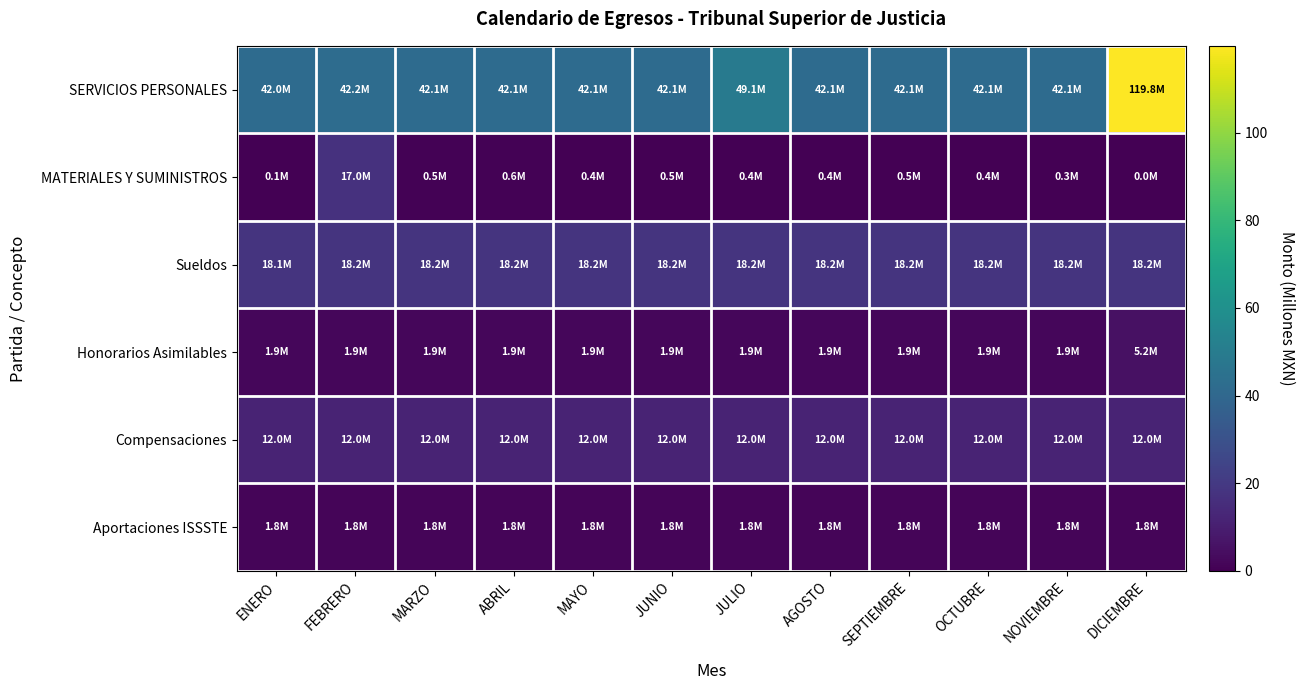

Reading left to right, extract all data points from this chart.

SERVICIOS PERSONALES: ENERO=42.0	FEBRERO=42.2	MARZO=42.1	ABRIL=42.1	MAYO=42.1	JUNIO=42.1	JULIO=49.1	AGOSTO=42.1	SEPTIEMBRE=42.1	OCTUBRE=42.1	NOVIEMBRE=42.1	DICIEMBRE=119.8
MATERIALES Y SUMINISTROS: ENERO=0.1	FEBRERO=17.0	MARZO=0.5	ABRIL=0.6	MAYO=0.4	JUNIO=0.5	JULIO=0.4	AGOSTO=0.4	SEPTIEMBRE=0.5	OCTUBRE=0.4	NOVIEMBRE=0.3	DICIEMBRE=0.0
Sueldos: ENERO=18.1	FEBRERO=18.2	MARZO=18.2	ABRIL=18.2	MAYO=18.2	JUNIO=18.2	JULIO=18.2	AGOSTO=18.2	SEPTIEMBRE=18.2	OCTUBRE=18.2	NOVIEMBRE=18.2	DICIEMBRE=18.2
Honorarios Asimilables: ENERO=1.9	FEBRERO=1.9	MARZO=1.9	ABRIL=1.9	MAYO=1.9	JUNIO=1.9	JULIO=1.9	AGOSTO=1.9	SEPTIEMBRE=1.9	OCTUBRE=1.9	NOVIEMBRE=1.9	DICIEMBRE=5.2
Compensaciones: ENERO=12.0	FEBRERO=12.0	MARZO=12.0	ABRIL=12.0	MAYO=12.0	JUNIO=12.0	JULIO=12.0	AGOSTO=12.0	SEPTIEMBRE=12.0	OCTUBRE=12.0	NOVIEMBRE=12.0	DICIEMBRE=12.0
Aportaciones ISSSTE: ENERO=1.8	FEBRERO=1.8	MARZO=1.8	ABRIL=1.8	MAYO=1.8	JUNIO=1.8	JULIO=1.8	AGOSTO=1.8	SEPTIEMBRE=1.8	OCTUBRE=1.8	NOVIEMBRE=1.8	DICIEMBRE=1.8